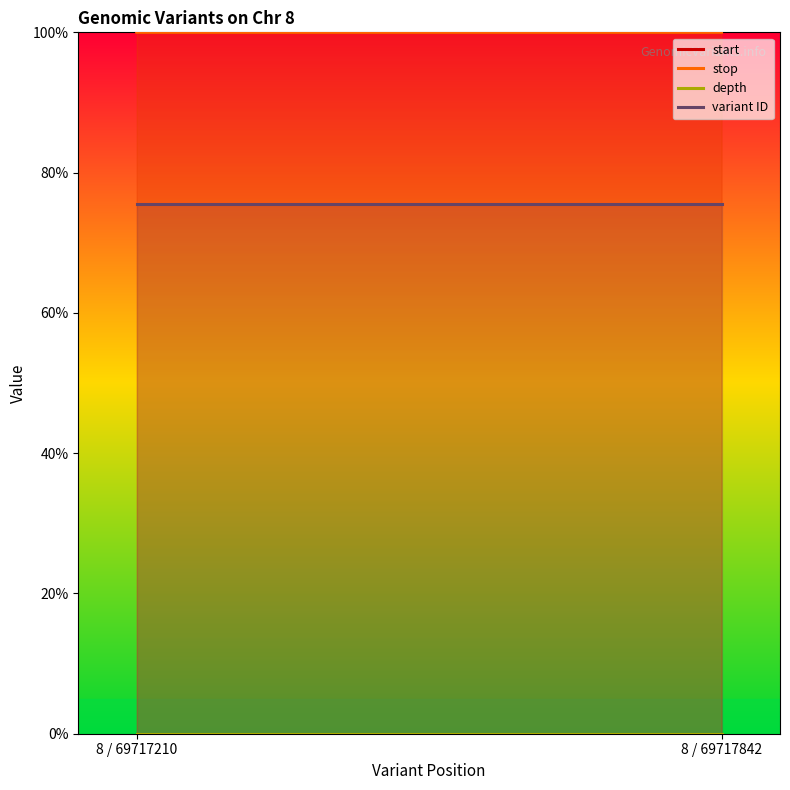

The depth series shows 0.0 at 8 / 69717210. True or false?

True